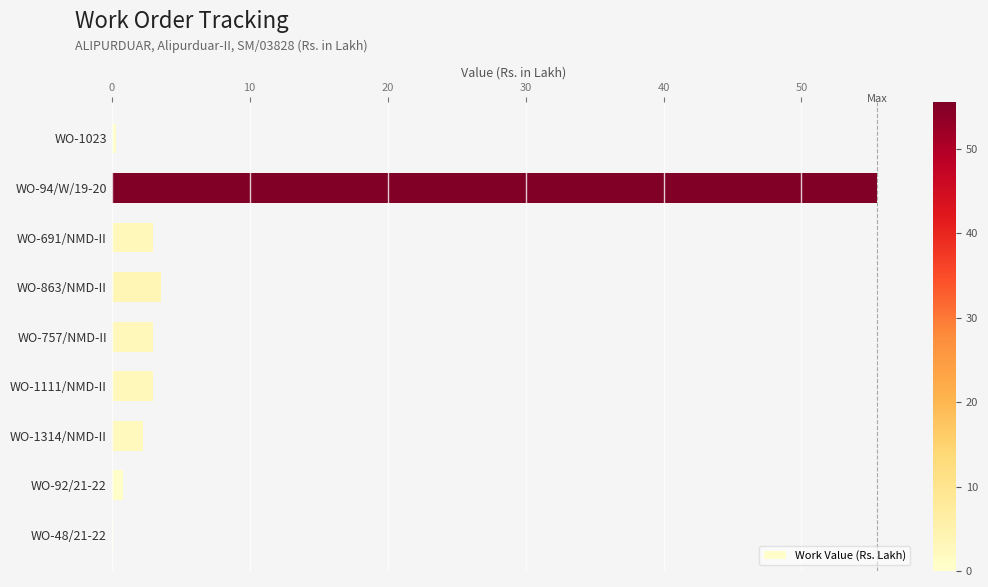

Is it true that the value at WO-94/W/19-20 is 25.9?

False